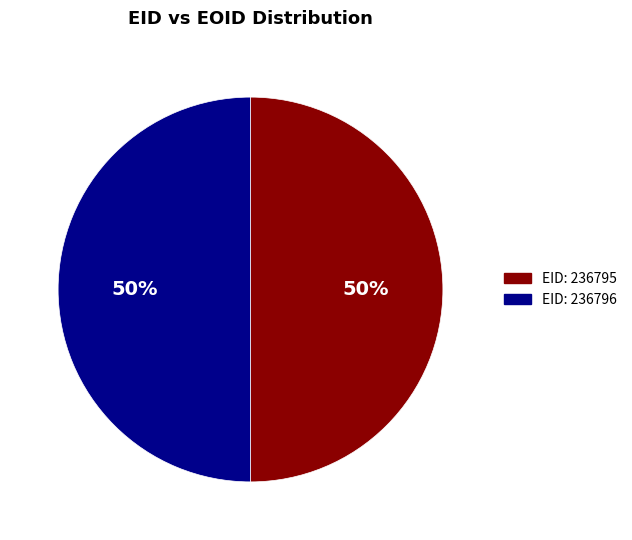

Count the number of slices in the pie.

2